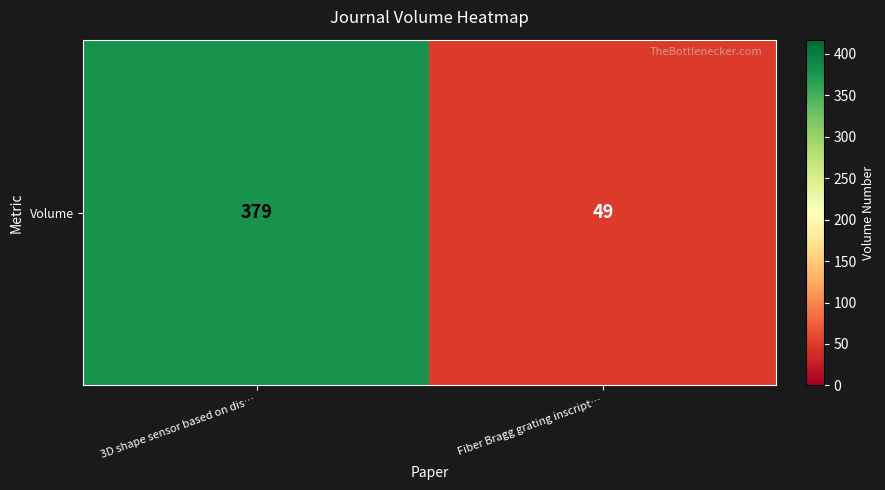

Count the number of data series in this chart.

1